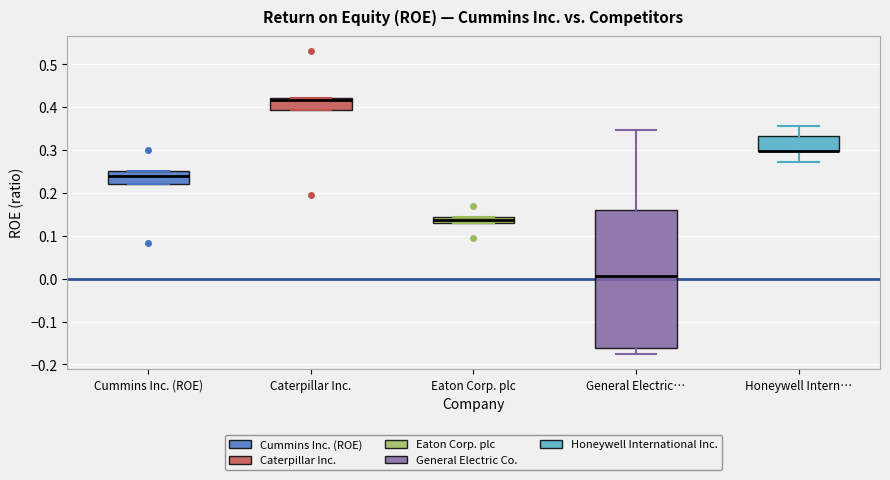

Which box is the tallest, from its lower edge to its upper edge?

General Electric…